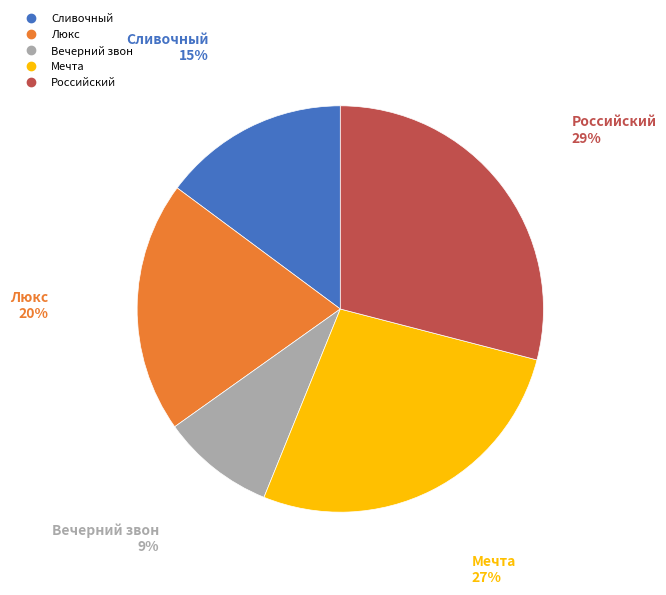

To the nearest percent, what is the average slice percentage?

20%